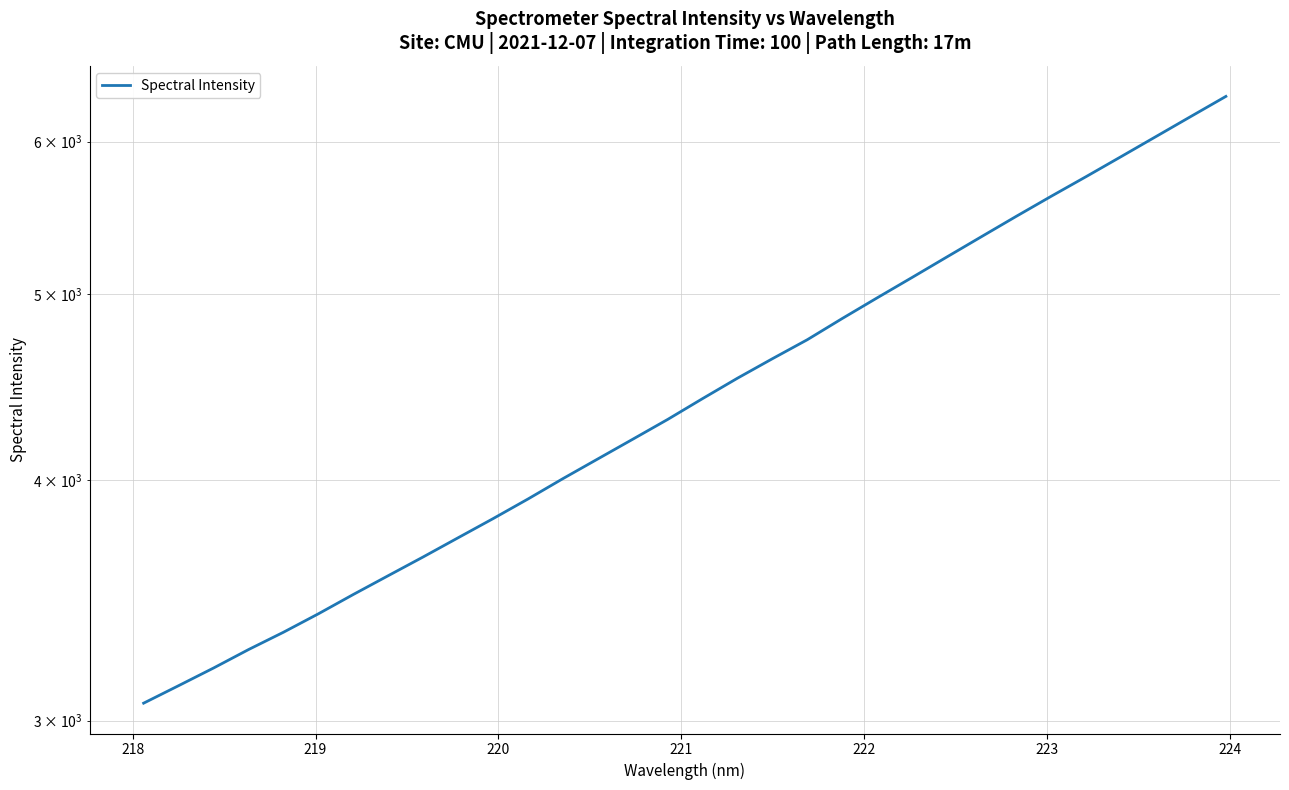

The chart shows a value of 9042.2 at 30. True or false?

False